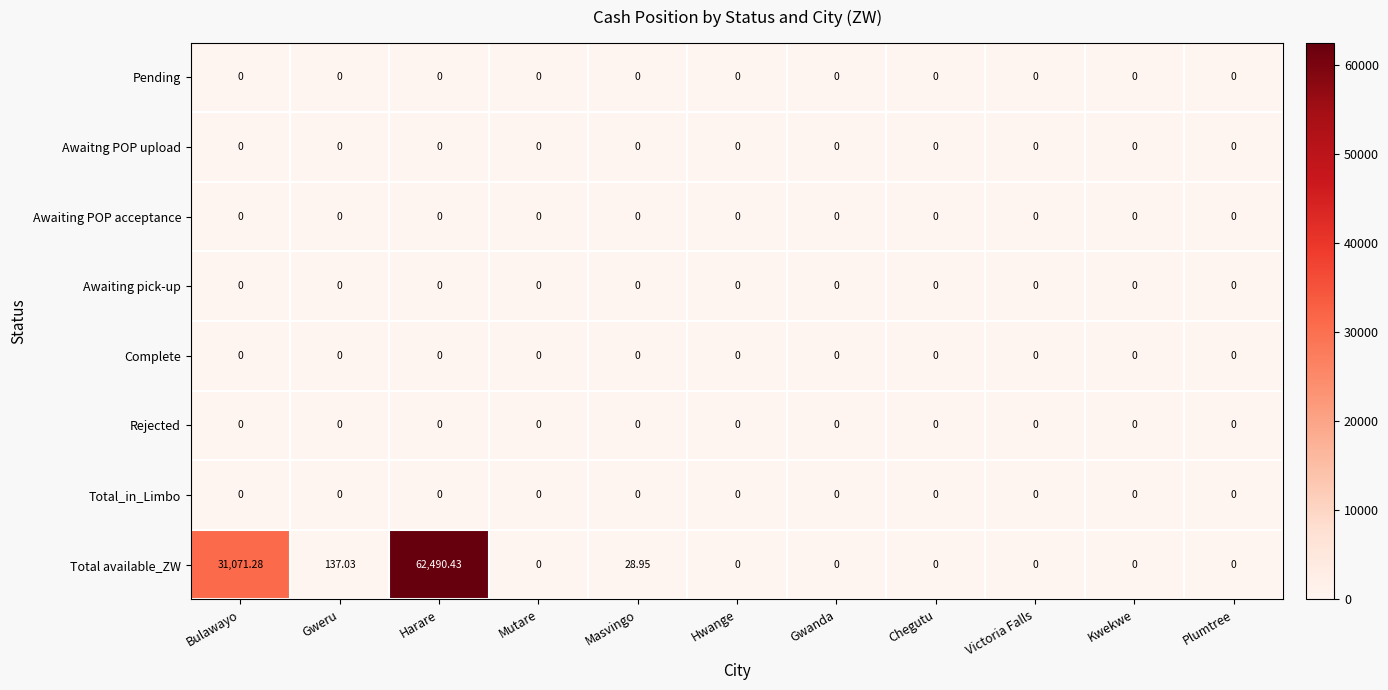

Which series has the largest total across all categories?

Total available_ZW